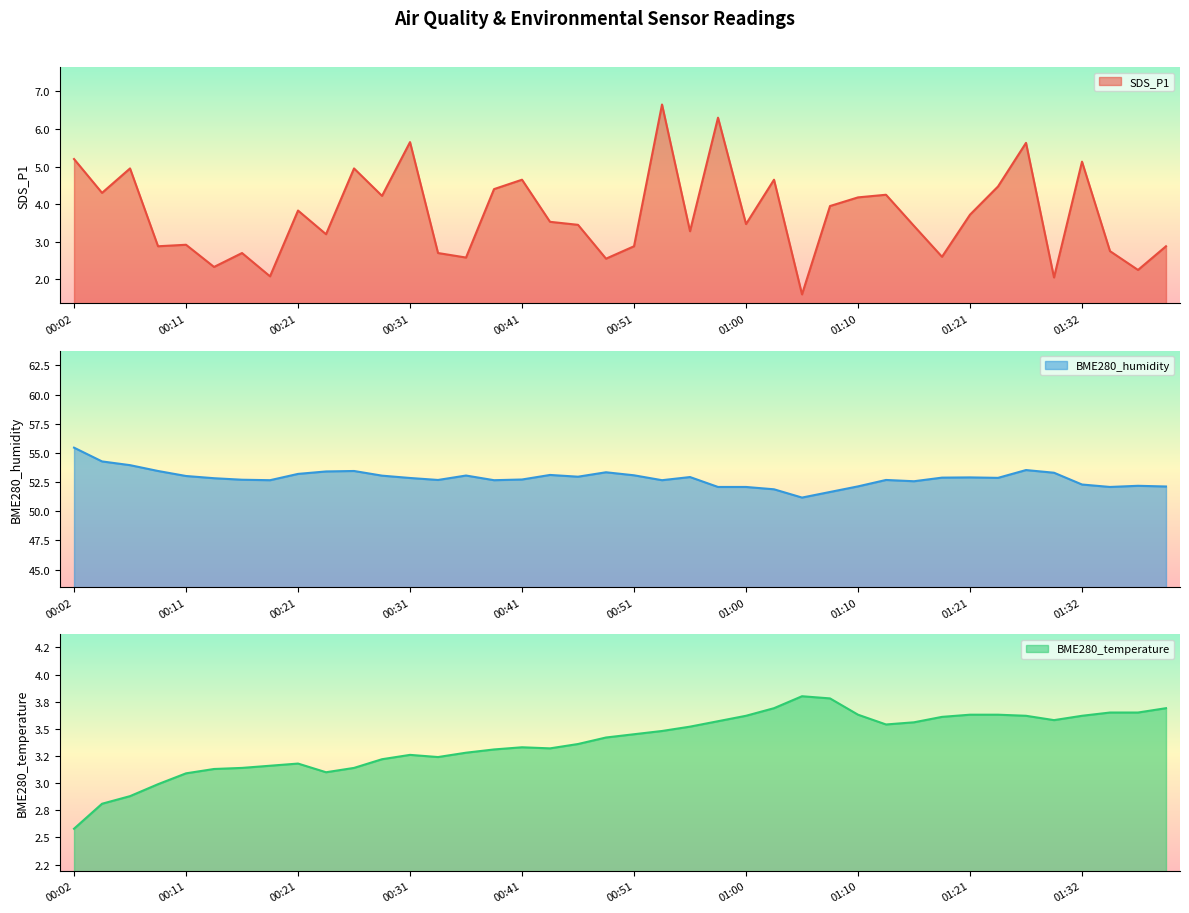

How many categories are shown in the chart?

40